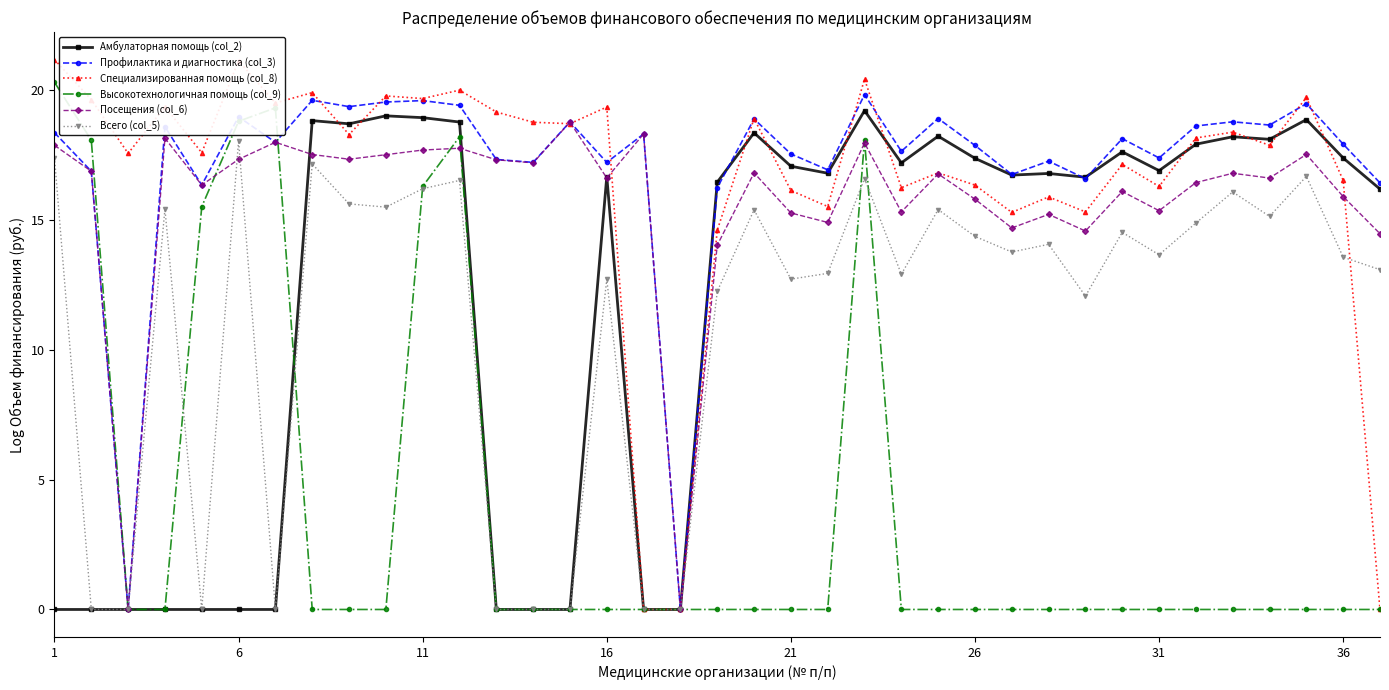

In Высокотехнологичная помощь (col_9), how many points are higher than both neighbors (excluding endpoints)?

3